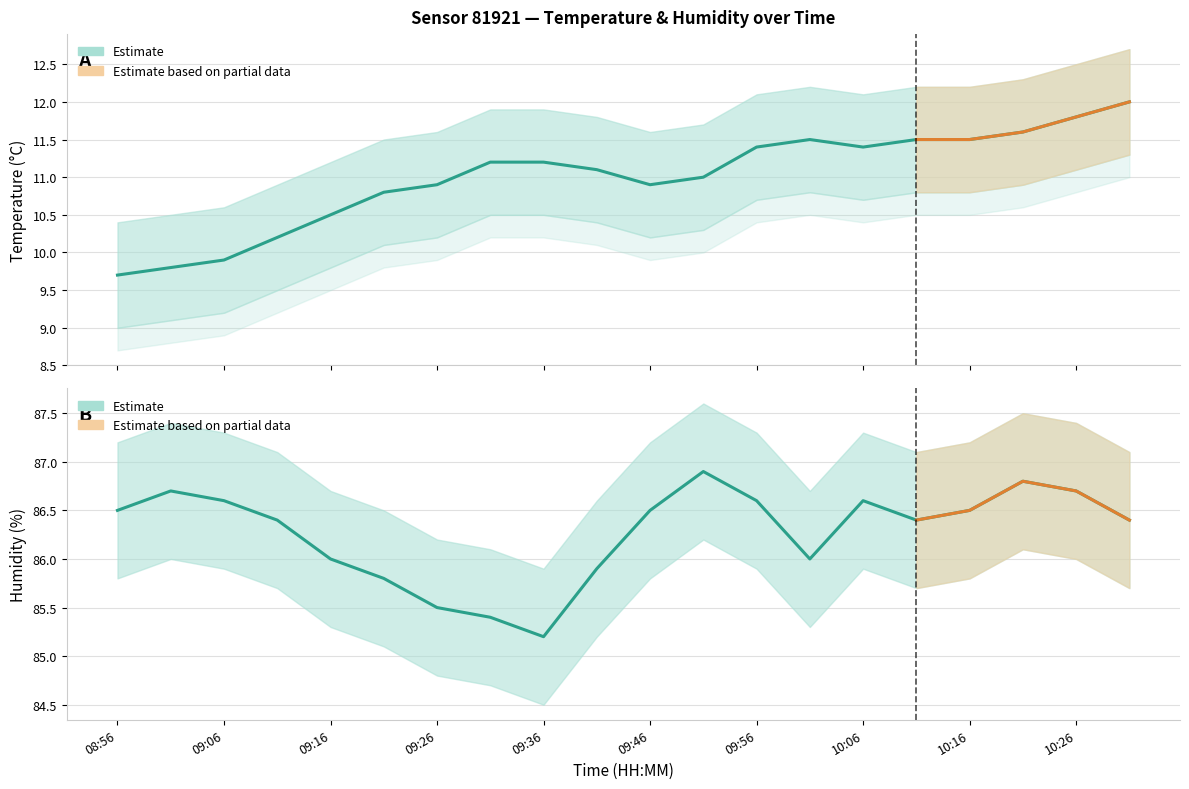

True or false: Humidity (%) and Temperature (°C) cross at least once.

False